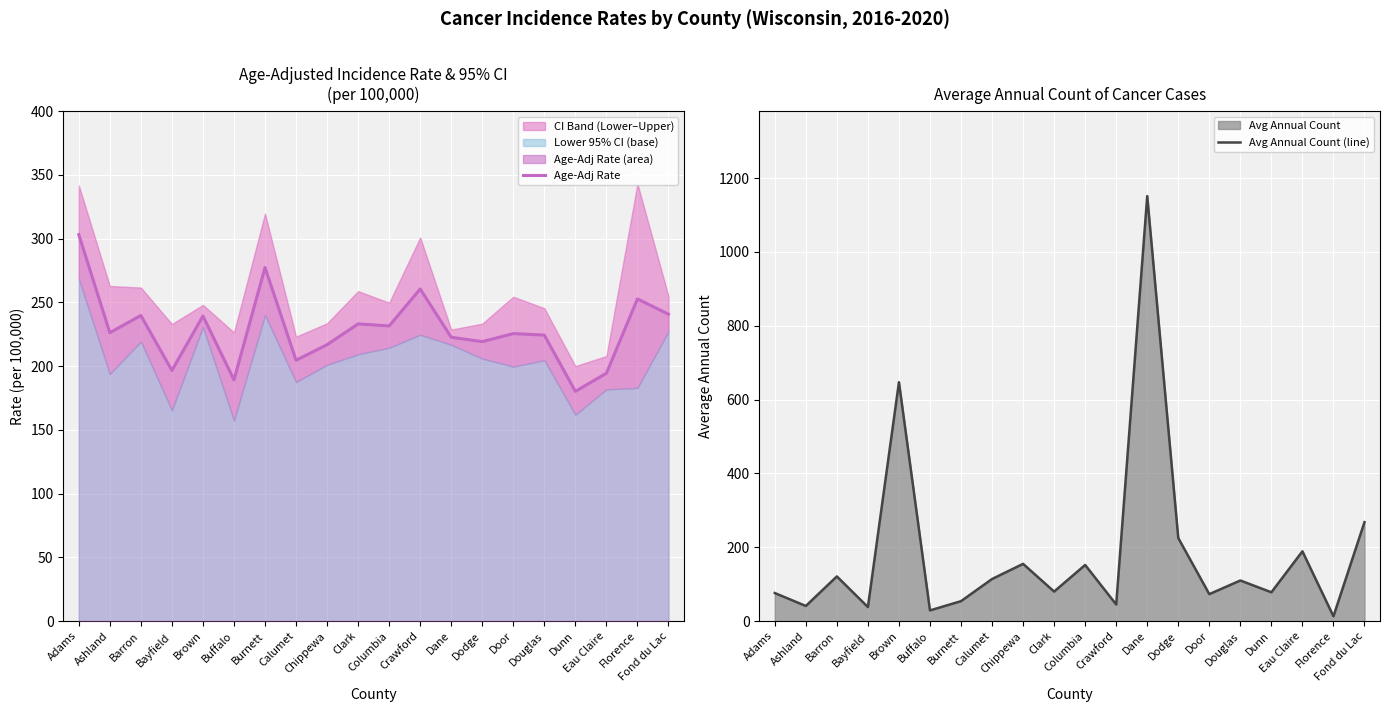

How many data points in Age-Adj Rate are above 226?

10